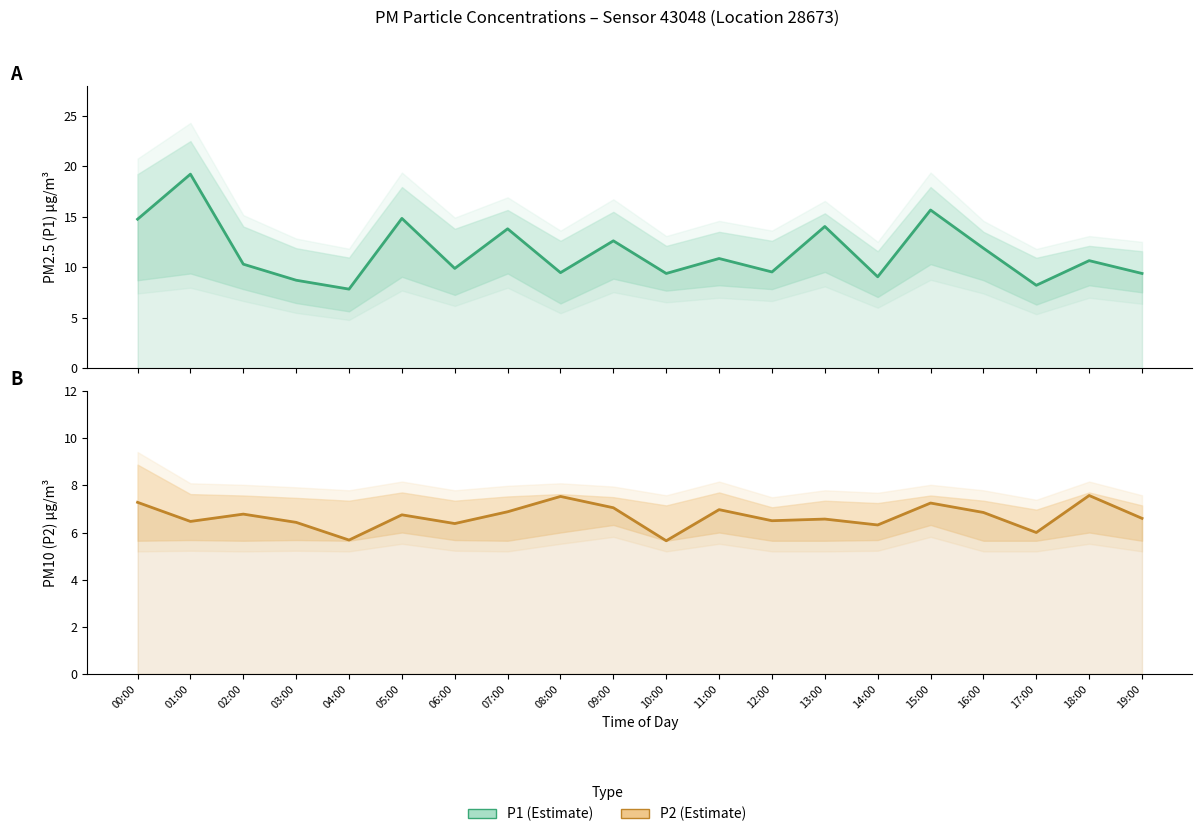

What is the label of the 15th point from the left?

14:00